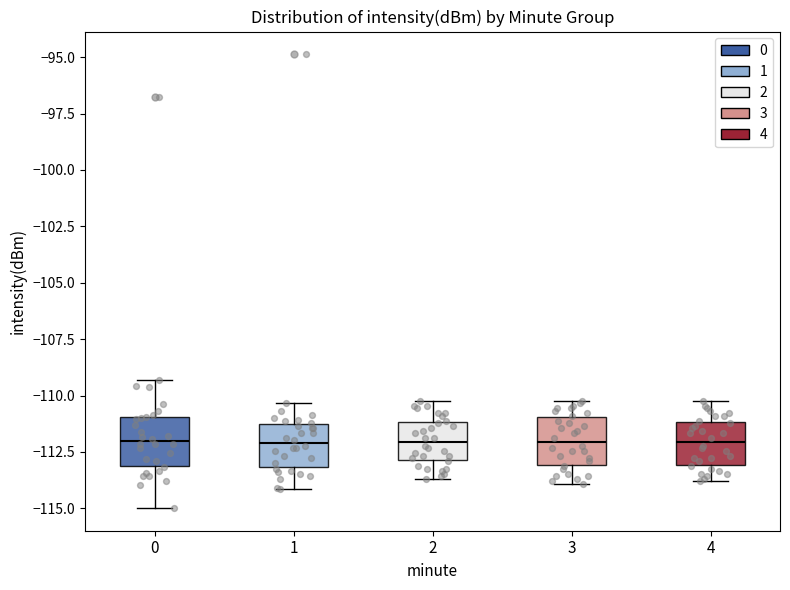

Reading left to right, transcribe this box plot: for each box, give where its median line is, the range the box spans, and where its two whiskers end, as read against the y-axis. The values are not printed on the chart, so give them approximately, as read against the axis.

0: median -112.0, box -113.0 to -111.0, whiskers -115.0 to -109.5
1: median -112.0, box -113.0 to -111.5, whiskers -114.0 to -110.5
2: median -112.0, box -113.0 to -111.0, whiskers -113.5 to -110.0
3: median -112.0, box -113.0 to -111.0, whiskers -114.0 to -110.0
4: median -112.0, box -113.0 to -111.0, whiskers -114.0 to -110.0